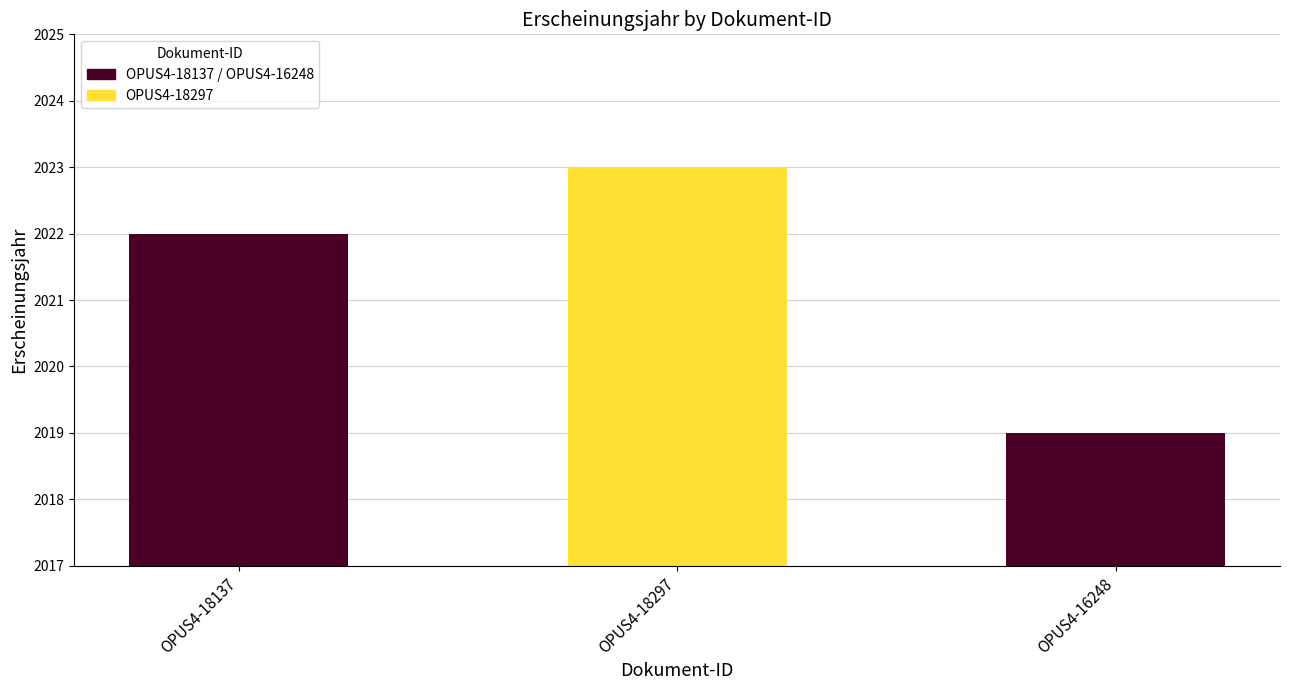

Reading left to right, what are all the values shown in this chart?

OPUS4-18137=2022	OPUS4-18297=2023	OPUS4-16248=2019